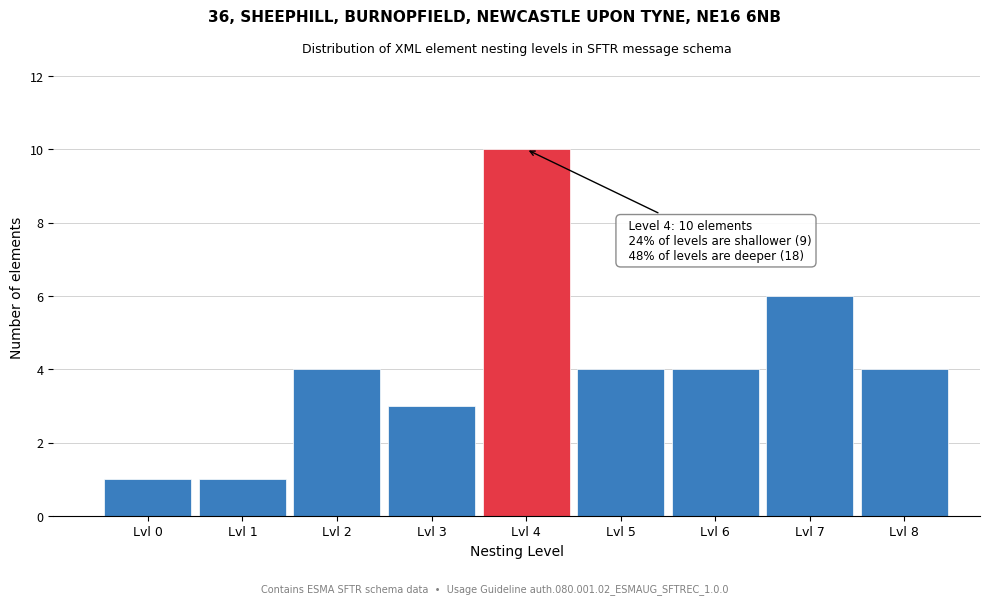

Reading left to right, what are all the values shown in this chart?

Lvl 0=1	Lvl 1=1	Lvl 2=4	Lvl 3=3	Lvl 4=10	Lvl 5=4	Lvl 6=4	Lvl 7=6	Lvl 8=4